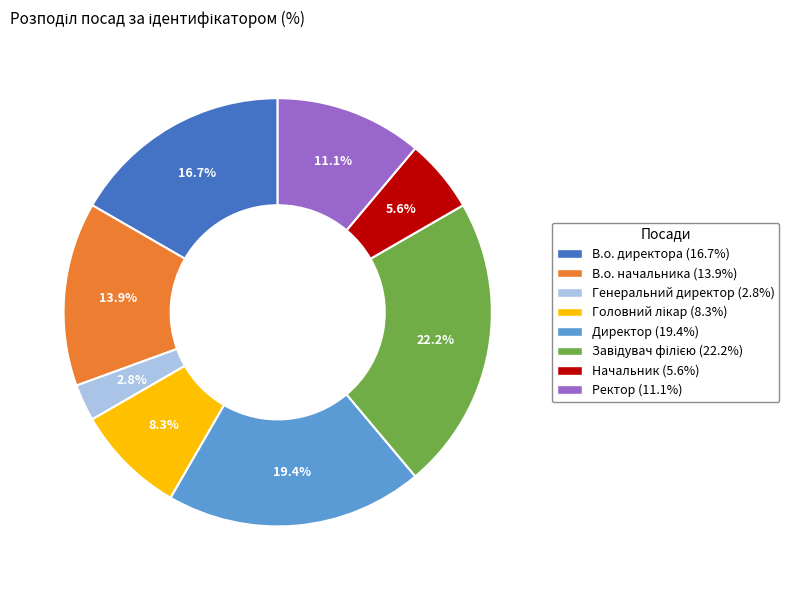

Does Начальник account for over 50% of the chart?

No